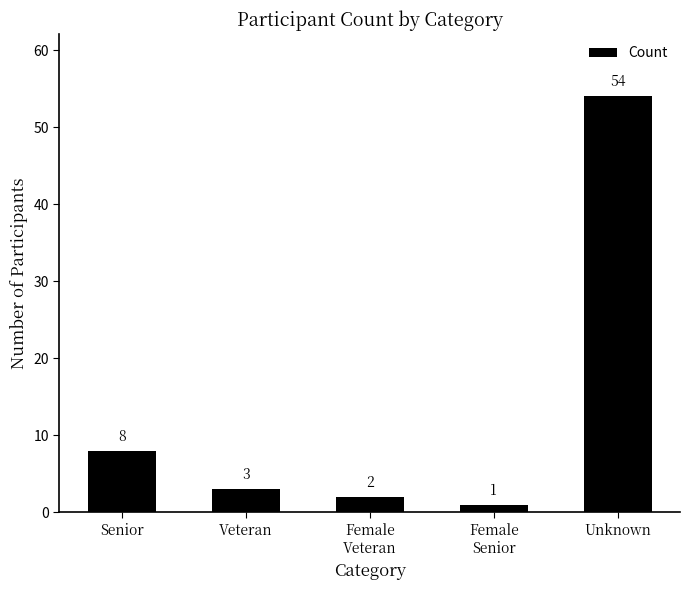

What is the average value?

14